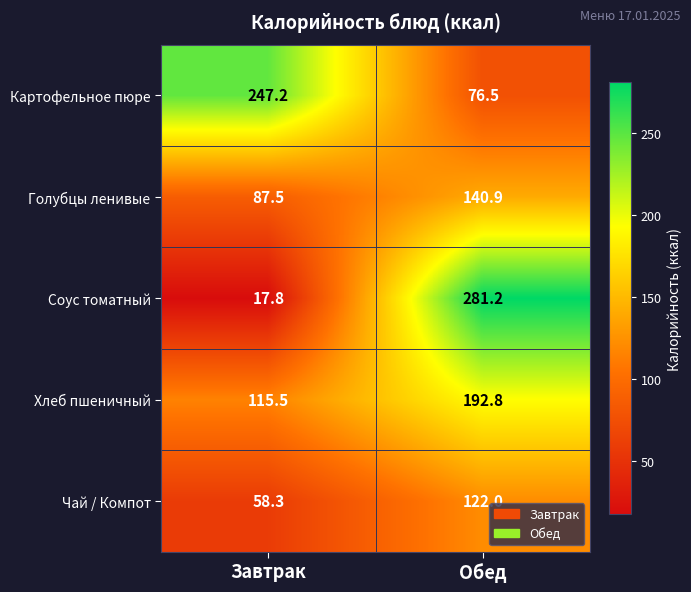

Reading right to left, extract all data points from this chart.

Картофельное пюре: Обед=76.5	Завтрак=247.2
Голубцы ленивые: Обед=140.9	Завтрак=87.5
Соус томатный: Обед=281.2	Завтрак=17.8
Хлеб пшеничный: Обед=192.8	Завтрак=115.5
Чай / Компот: Обед=122.0	Завтрак=58.3